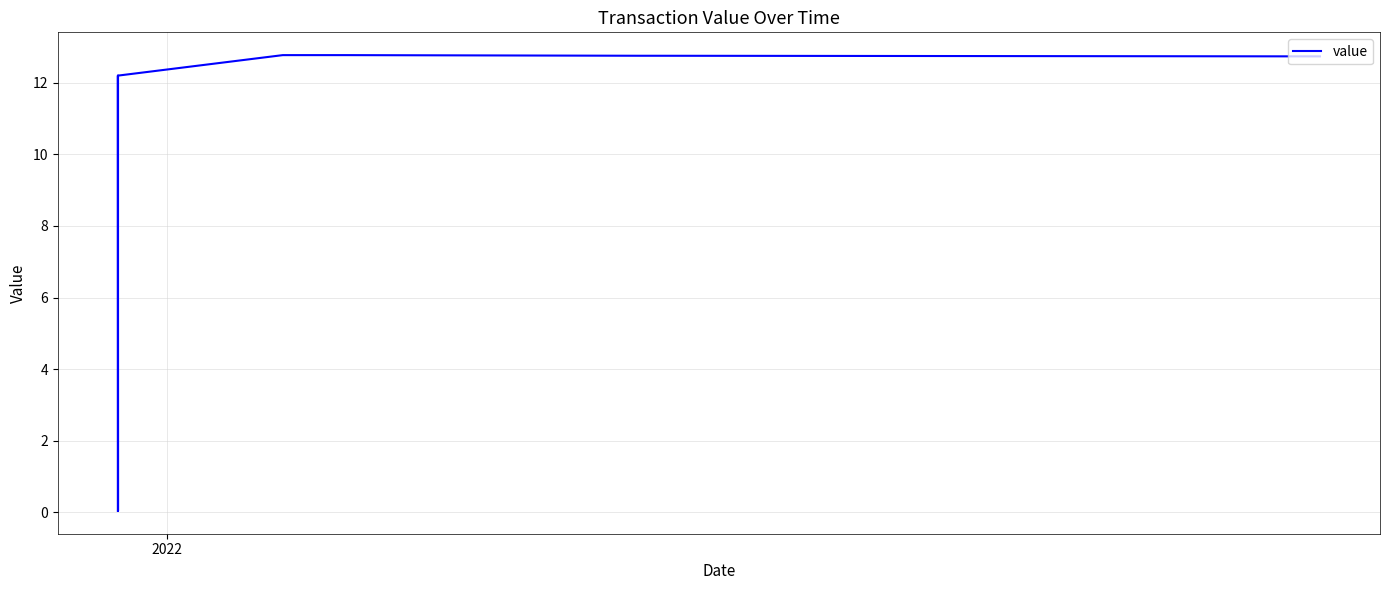

How many interior local valleys (lower than both neighbors) does the data have?

1